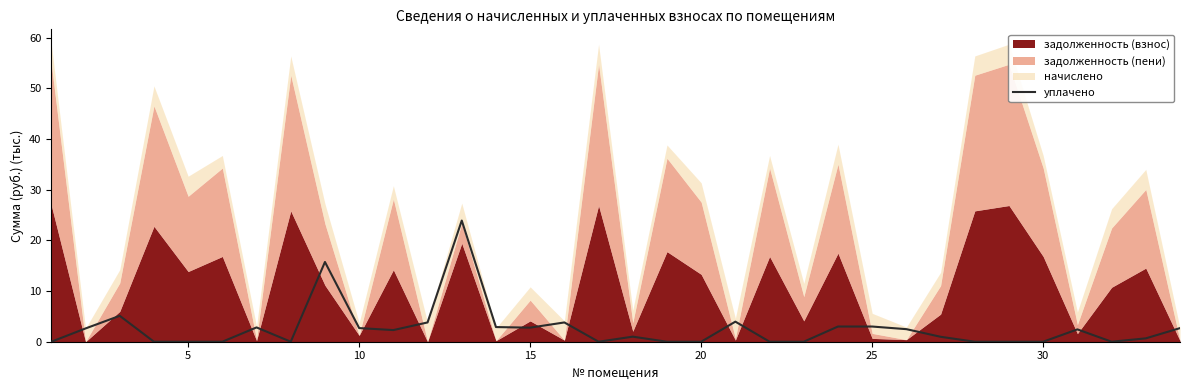

The уплачено series shows 0.0 at 5. True or false?

True